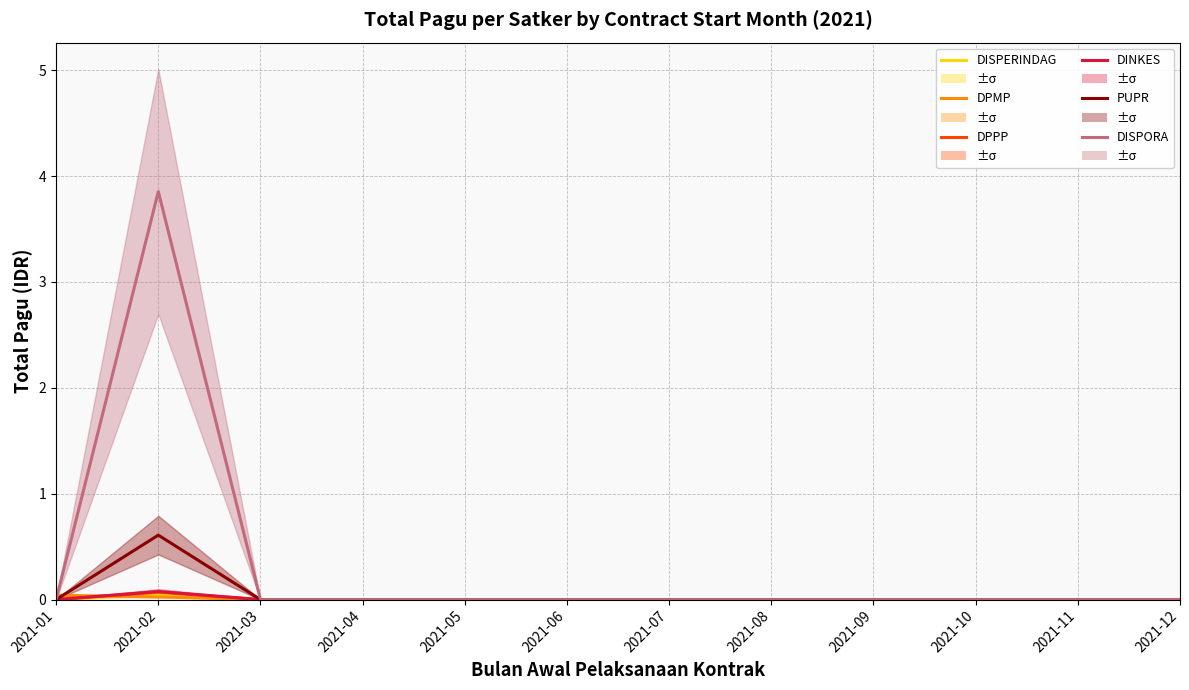

What is the difference between the maximum and second lowest values in the DPPP series?

0.1